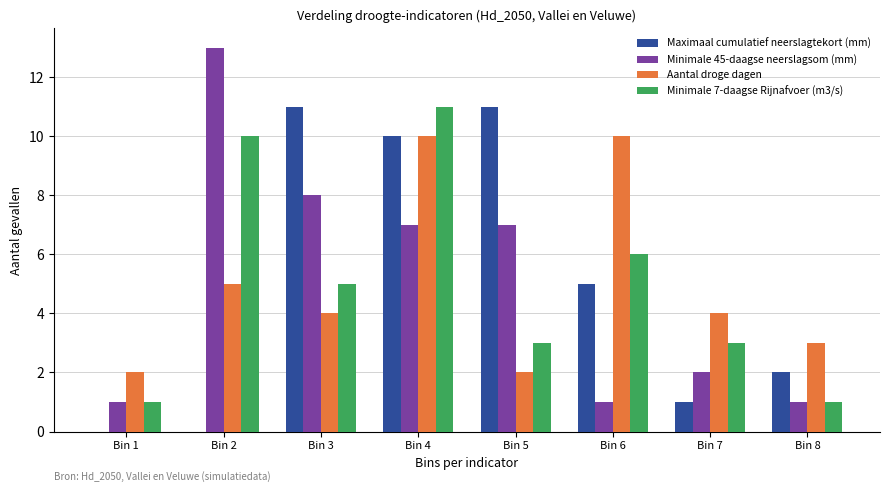

The value of Minimale 45-daagse neerslagsom (mm) at Bin 2 is 3. True or false?

False